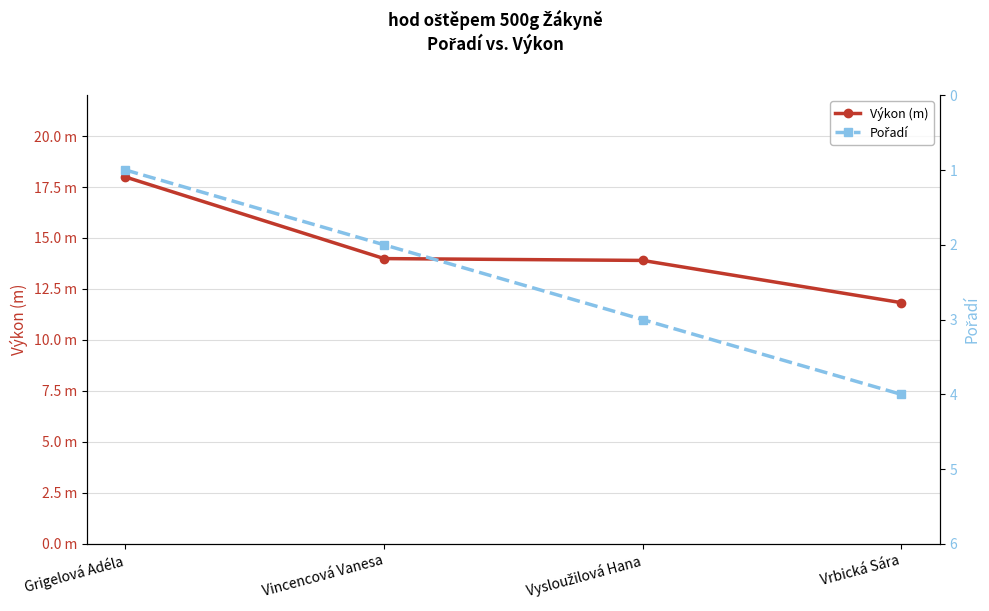

What position from the left is Grigelová Adéla?

1